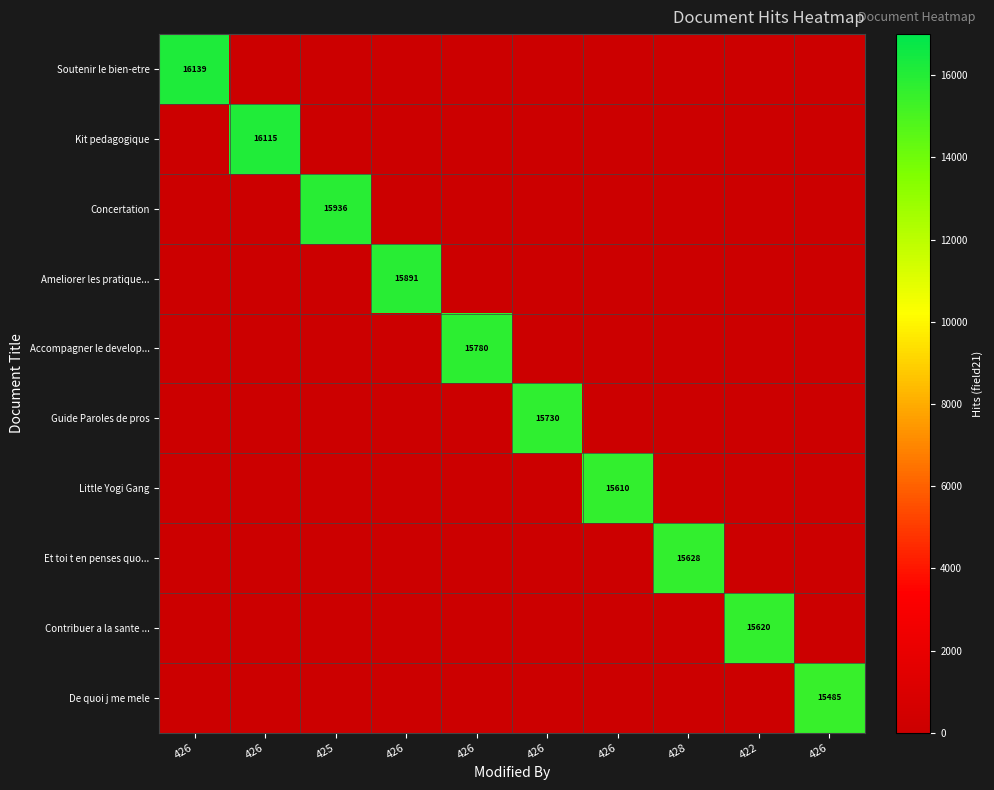

At how many categories does at least one series exceed 7693?

10